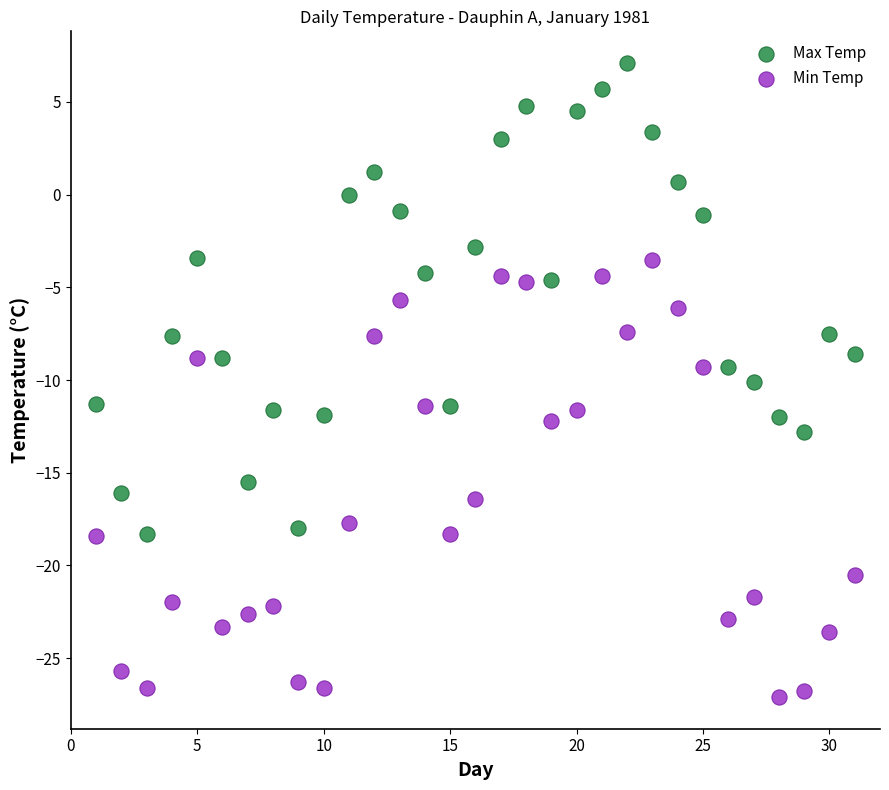

Which series reaches the maximum Y coordinate?

Max Temp